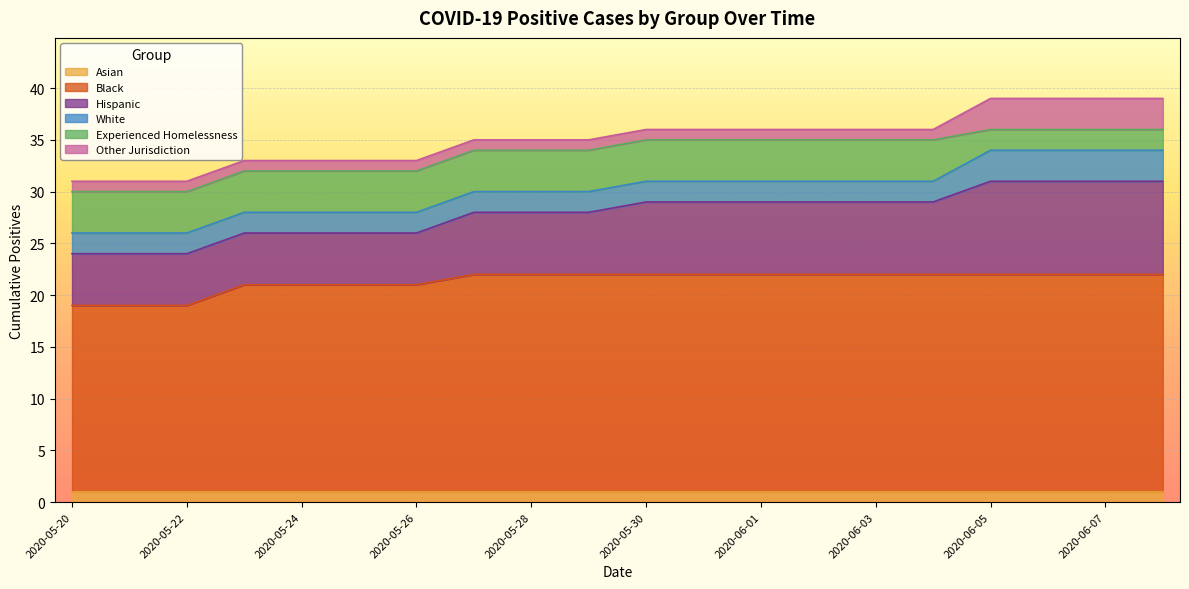

Which category has the highest value in the White series?

2020-06-05